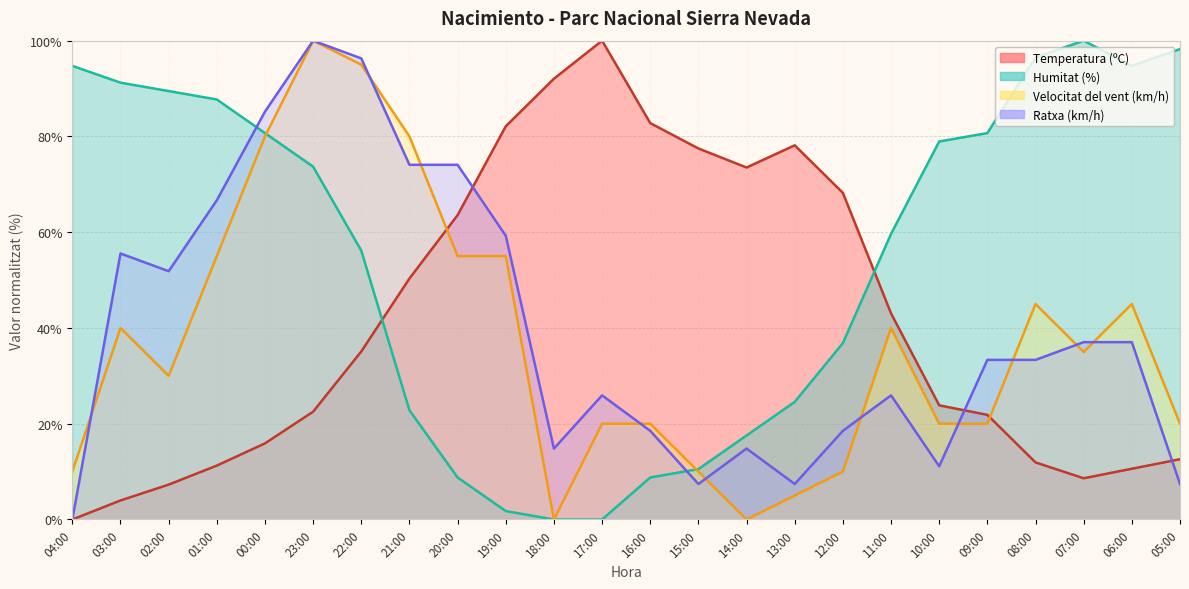

Between 21:00 and 04:00, which is larger?

21:00